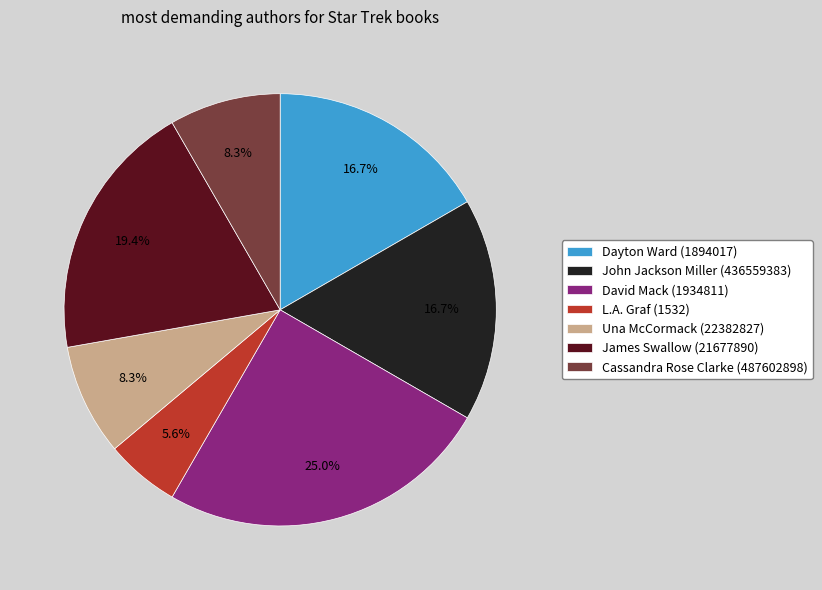

To the nearest percent, what percentage of the pie is James Swallow (21677890)?

19%